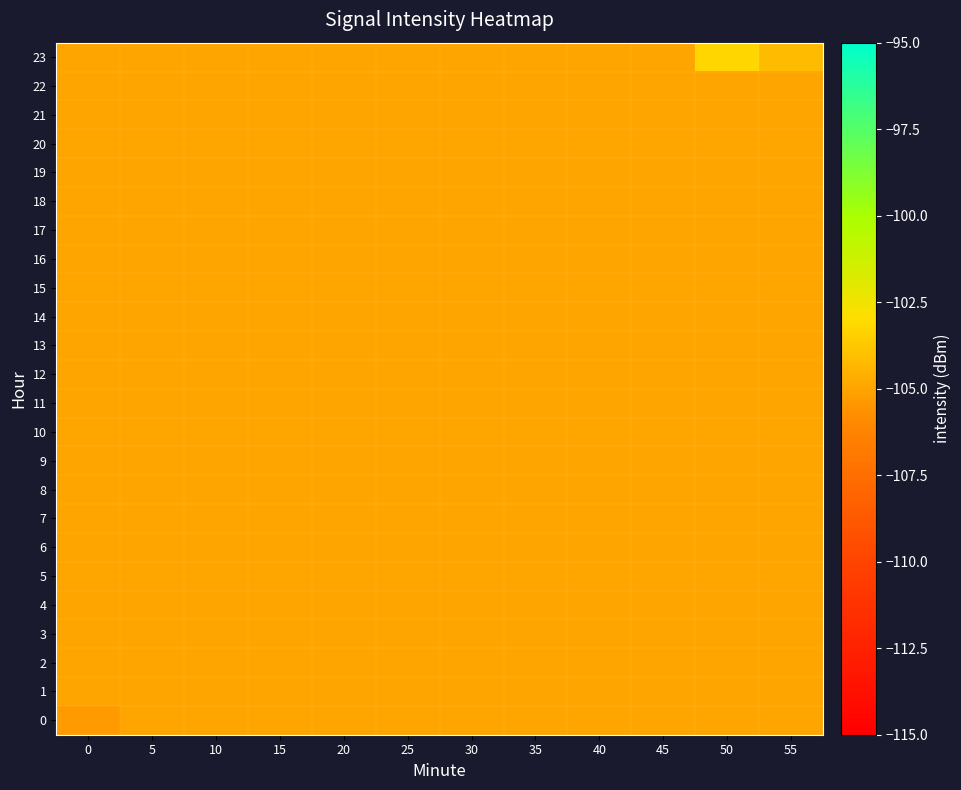

Reading left to right, transcribe all the data shown in this chart.

0: 0=-105.4	5=-105.0	10=-105.0	15=-105.0	20=-105.0	25=-105.0	30=-105.0	35=-105.0	40=-105.0	45=-105.0	50=-105.0	55=-105.0
1: 0=-105.0	5=-105.0	10=-105.0	15=-105.0	20=-105.0	25=-105.0	30=-105.0	35=-105.0	40=-105.0	45=-105.0	50=-105.0	55=-105.0
2: 0=-105.0	5=-105.0	10=-105.0	15=-105.0	20=-105.0	25=-105.0	30=-105.0	35=-105.0	40=-105.0	45=-105.0	50=-105.0	55=-105.0
3: 0=-105.0	5=-105.0	10=-105.0	15=-105.0	20=-105.0	25=-105.0	30=-105.0	35=-105.0	40=-105.0	45=-105.0	50=-105.0	55=-105.0
4: 0=-105.0	5=-105.0	10=-105.0	15=-105.0	20=-105.0	25=-105.0	30=-105.0	35=-105.0	40=-105.0	45=-105.0	50=-105.0	55=-105.0
5: 0=-105.0	5=-105.0	10=-105.0	15=-105.0	20=-105.0	25=-105.0	30=-105.0	35=-105.0	40=-105.0	45=-105.0	50=-105.0	55=-105.0
6: 0=-105.0	5=-105.0	10=-105.0	15=-105.0	20=-105.0	25=-105.0	30=-105.0	35=-105.0	40=-105.0	45=-105.0	50=-105.0	55=-105.0
7: 0=-105.0	5=-105.0	10=-105.0	15=-105.0	20=-105.0	25=-105.0	30=-105.0	35=-105.0	40=-105.0	45=-105.0	50=-105.0	55=-105.0
8: 0=-105.0	5=-105.0	10=-105.0	15=-105.0	20=-105.0	25=-105.0	30=-105.0	35=-105.0	40=-105.0	45=-105.0	50=-105.0	55=-105.0
9: 0=-105.0	5=-105.0	10=-105.0	15=-105.0	20=-105.0	25=-105.0	30=-105.0	35=-105.0	40=-105.0	45=-105.0	50=-105.0	55=-105.0
10: 0=-105.0	5=-105.0	10=-105.0	15=-105.0	20=-105.0	25=-105.0	30=-105.0	35=-105.0	40=-105.0	45=-105.0	50=-105.0	55=-105.0
11: 0=-105.0	5=-105.0	10=-105.0	15=-105.0	20=-105.0	25=-105.0	30=-105.0	35=-105.0	40=-105.0	45=-105.0	50=-105.0	55=-105.0
12: 0=-105.0	5=-105.0	10=-105.0	15=-105.0	20=-105.0	25=-105.0	30=-105.0	35=-105.0	40=-105.0	45=-105.0	50=-105.0	55=-105.0
13: 0=-105.0	5=-105.0	10=-105.0	15=-105.0	20=-105.0	25=-105.0	30=-105.0	35=-105.0	40=-105.0	45=-105.0	50=-105.0	55=-105.0
14: 0=-105.0	5=-105.0	10=-105.0	15=-105.0	20=-105.0	25=-105.0	30=-105.0	35=-105.0	40=-105.0	45=-105.0	50=-105.0	55=-105.0
15: 0=-105.0	5=-105.0	10=-105.0	15=-105.0	20=-105.0	25=-105.0	30=-105.0	35=-105.0	40=-105.0	45=-105.0	50=-105.0	55=-105.0
16: 0=-105.0	5=-105.0	10=-105.0	15=-105.0	20=-105.0	25=-105.0	30=-105.0	35=-105.0	40=-105.0	45=-105.0	50=-105.0	55=-105.0
17: 0=-105.0	5=-105.0	10=-105.0	15=-105.0	20=-105.0	25=-105.0	30=-105.0	35=-105.0	40=-105.0	45=-105.0	50=-105.0	55=-105.0
18: 0=-105.0	5=-105.0	10=-105.0	15=-105.0	20=-105.0	25=-105.0	30=-105.0	35=-105.0	40=-105.0	45=-105.0	50=-105.0	55=-105.0
19: 0=-105.0	5=-105.0	10=-105.0	15=-105.0	20=-105.0	25=-105.0	30=-105.0	35=-105.0	40=-105.0	45=-105.0	50=-105.0	55=-105.0
20: 0=-105.0	5=-105.0	10=-105.0	15=-105.0	20=-105.0	25=-105.0	30=-105.0	35=-105.0	40=-105.0	45=-105.0	50=-105.0	55=-105.0
21: 0=-105.0	5=-105.0	10=-105.0	15=-105.0	20=-105.0	25=-105.0	30=-105.0	35=-105.0	40=-105.0	45=-105.0	50=-105.0	55=-105.0
22: 0=-105.0	5=-105.0	10=-105.0	15=-105.0	20=-105.0	25=-105.0	30=-105.0	35=-105.0	40=-105.0	45=-105.0	50=-105.0	55=-105.0
23: 0=-105.0	5=-105.0	10=-105.0	15=-105.0	20=-105.0	25=-105.0	30=-105.0	35=-105.0	40=-105.0	45=-105.0	50=-103.2	55=-104.2